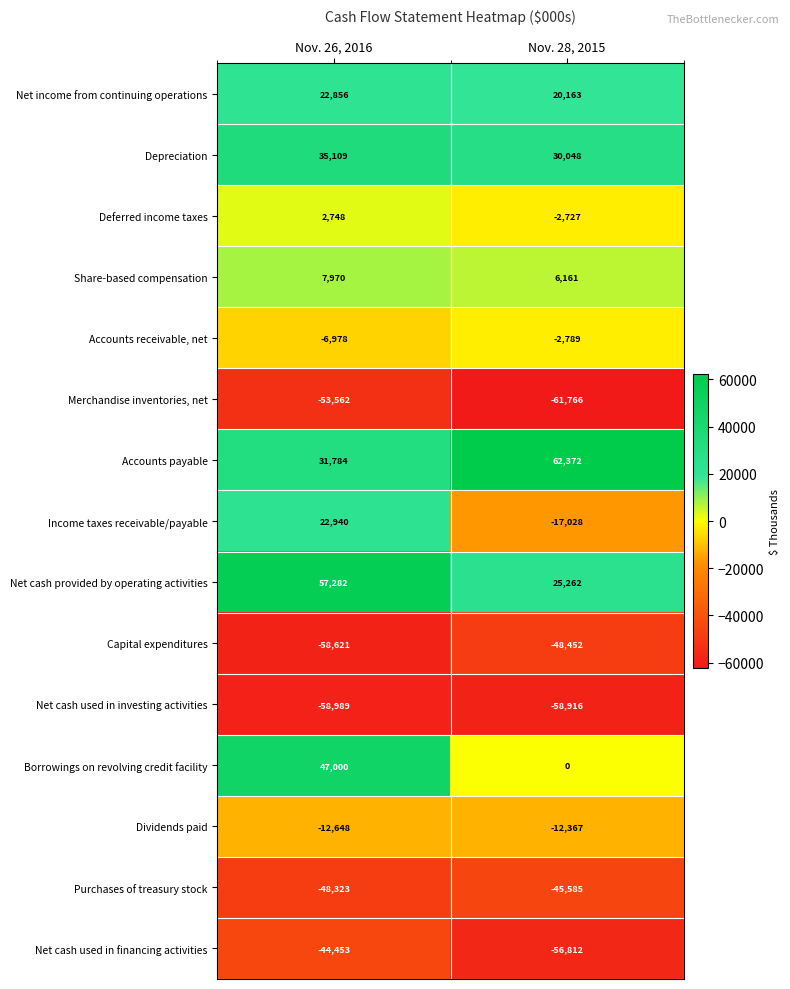

Read the Accounts receivable, net value at Nov. 28, 2015, to the nearest 50.

-2800